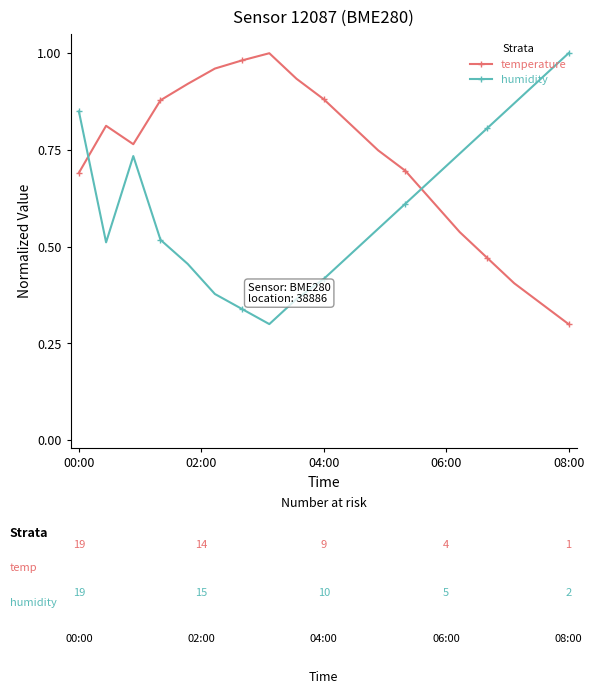

In humidity, how many points are higher than both neighbors (excluding endpoints)?

1